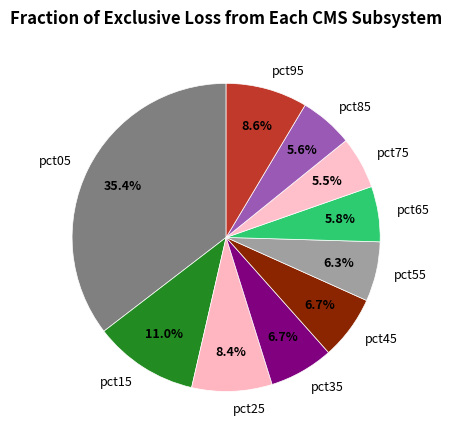

Does any single category account for the majority?

No